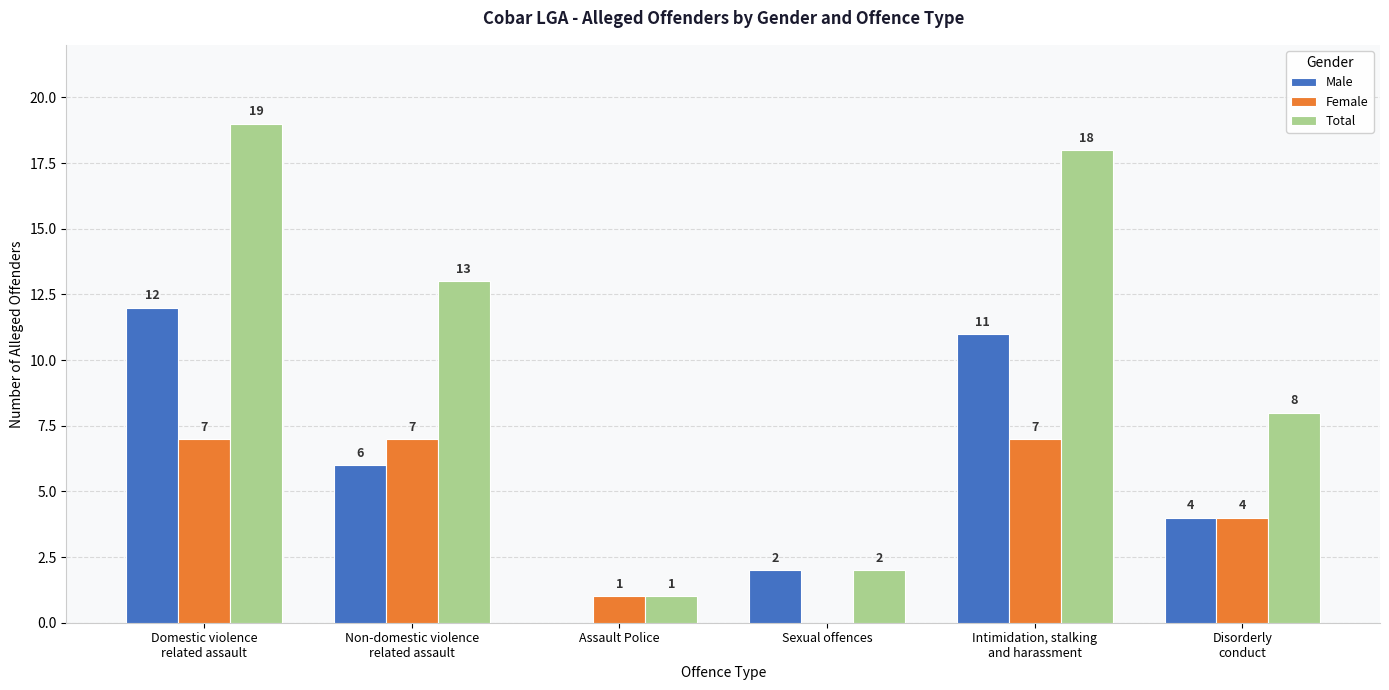

What is the greatest value displayed?

19